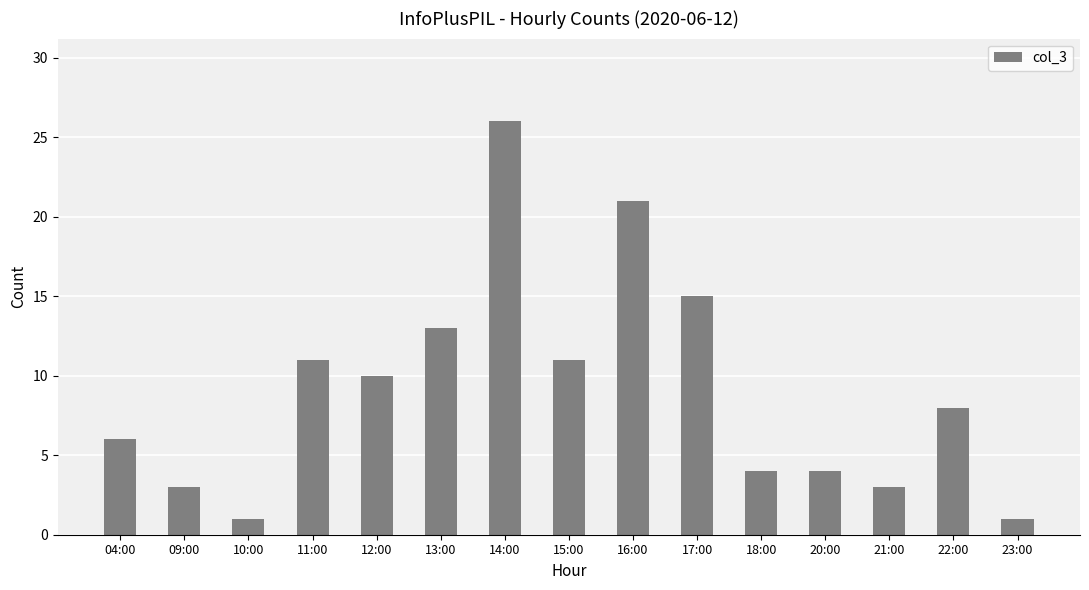

Does the chart contain any negative values?

No